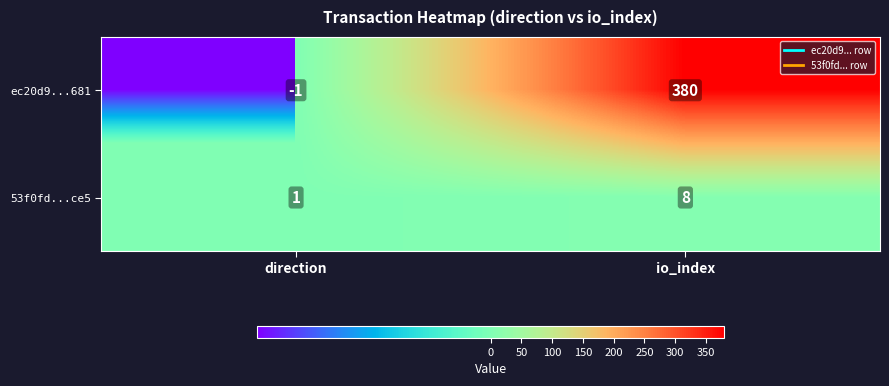

Count the number of categories in the chart.

2